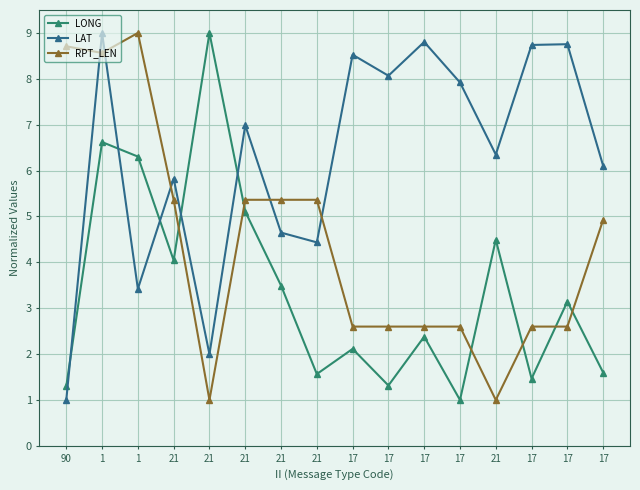

Count the number of categories in the chart.

16